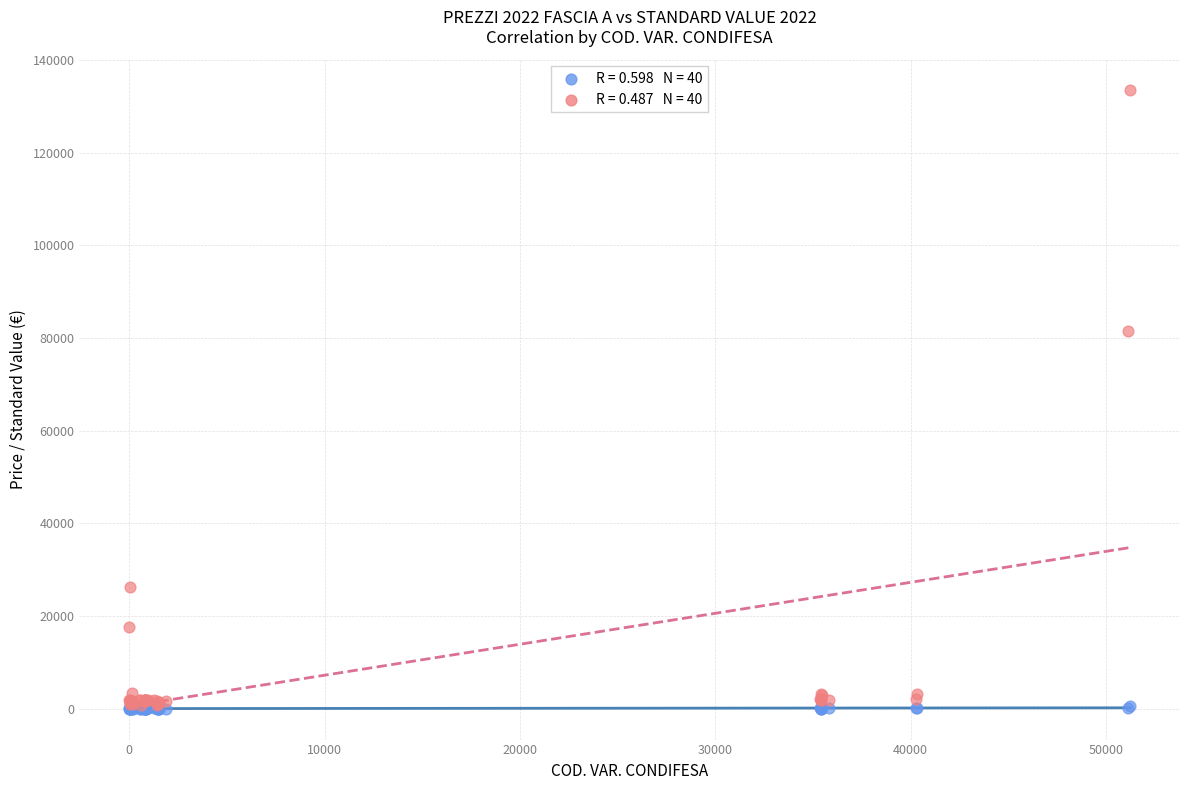

Across all series, what Y value is closest to 66746?

81488.0